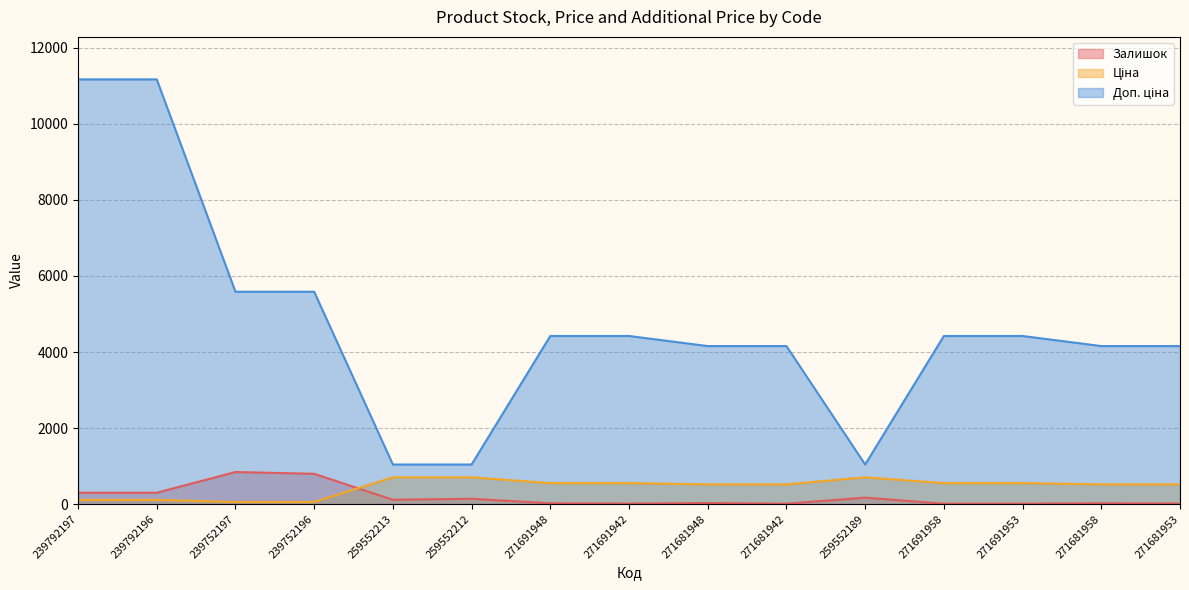

Reading left to right, extract all data points from this chart.

Залишок: 300.0	300.0	845.0	798.0	115.0	141.0	22.0	14.0	30.0	11.0	171.0	12.0	12.0	23.0	15.0
Ціна: 111.7	111.7	55.9	55.9	705.5	705.5	552.7	552.7	519.5	519.5	705.5	552.7	552.7	519.5	519.5
Доп. ціна: 11169.0	11169.0	5585.0	5585.0	1042.0	1042.0	4421.4	4421.4	4156.3	4156.3	1042.0	4421.4	4421.4	4156.3	4156.3